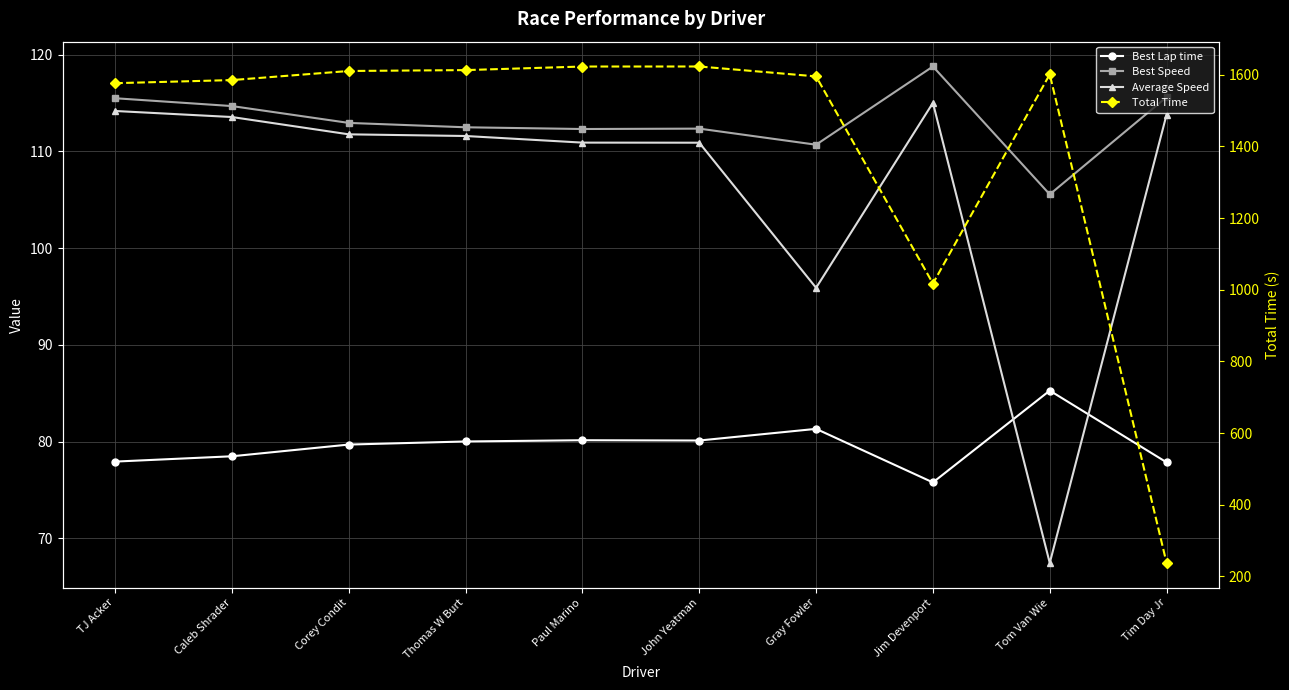

What is the smallest value displayed?

67.5